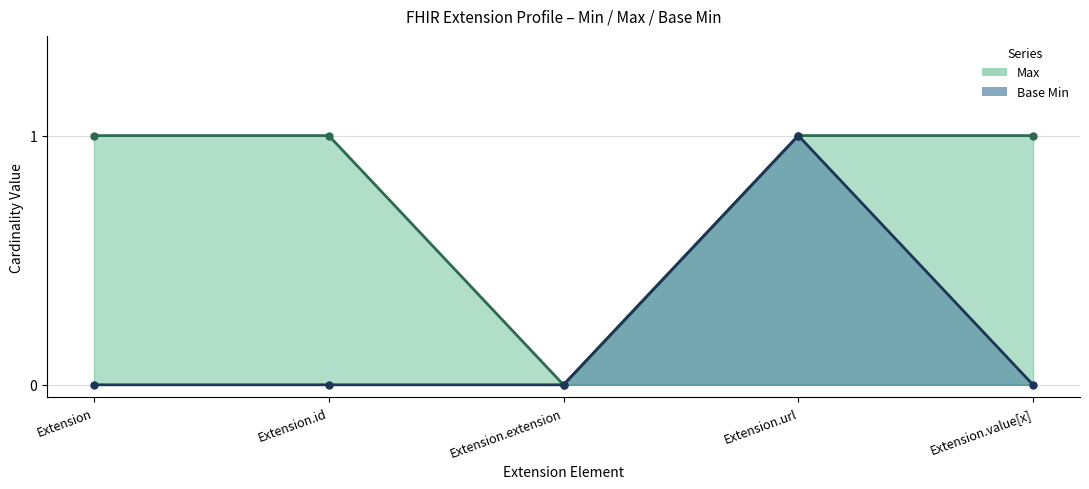

Is the value of Max at Extension.id greater than the value of Base Min at Extension.value[x]?

Yes